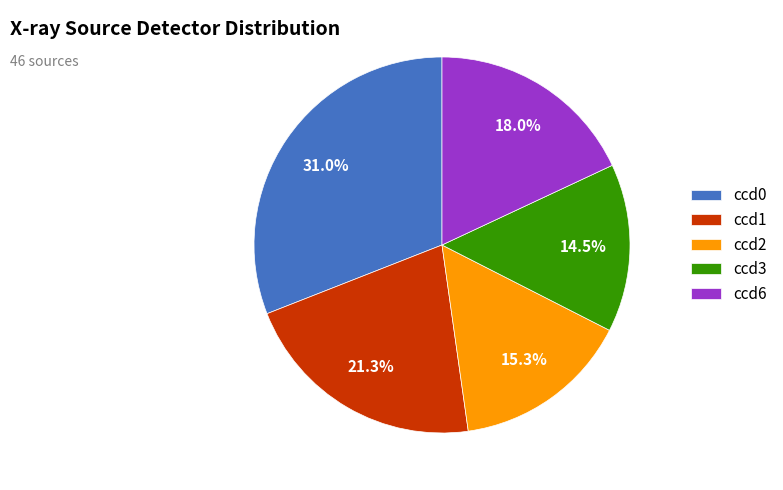

To the nearest percent, what is the difference between the largest and smallest slice percentages?

16%